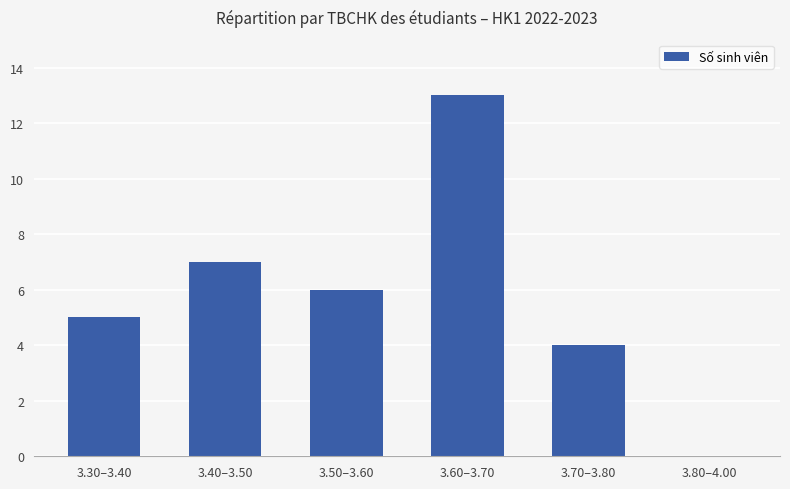

Between 3.80–4.00 and 3.50–3.60, which is larger?

3.50–3.60